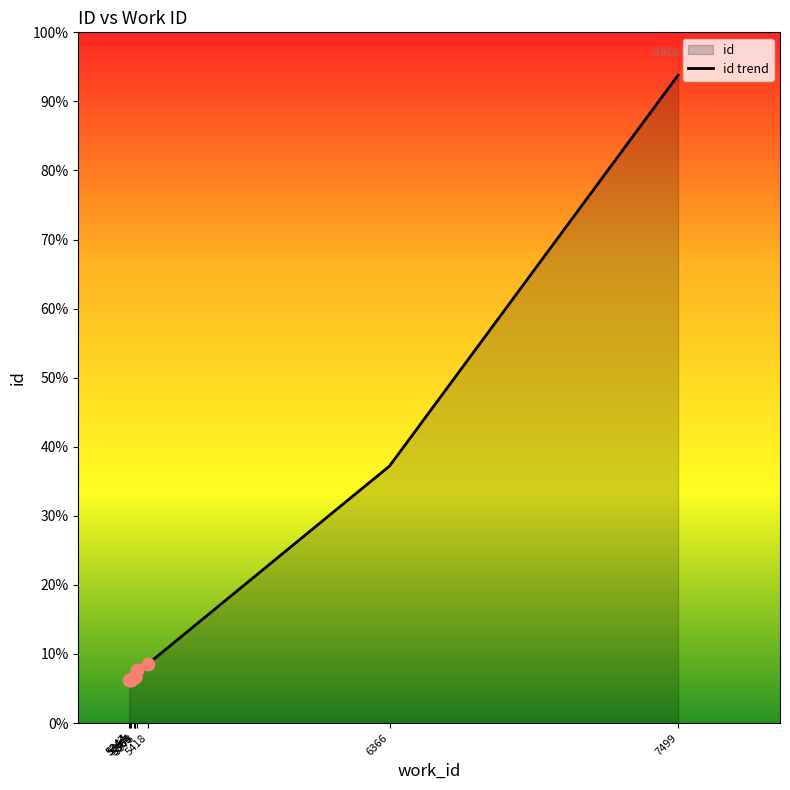

What is the change in value from 5351 to 6366?

+2496